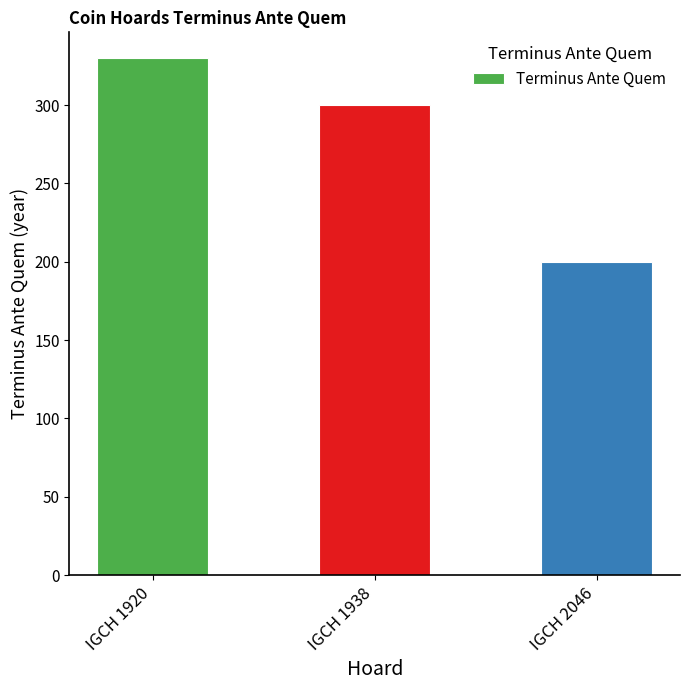

Reading left to right, transcribe all the data shown in this chart.

IGCH 1920=330	IGCH 1938=300	IGCH 2046=200